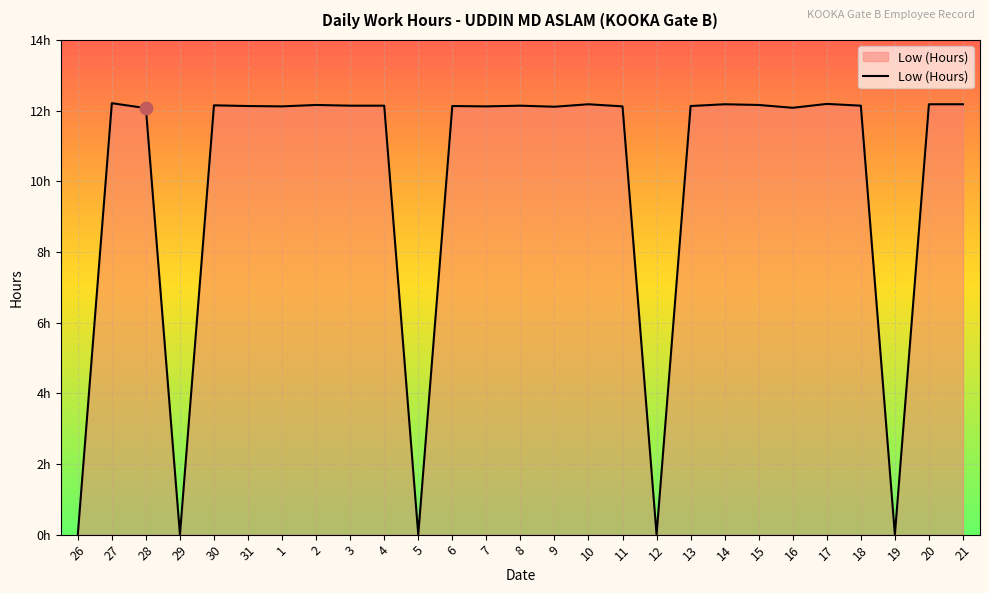

What is the change in value from 29 to 7?

+12.1